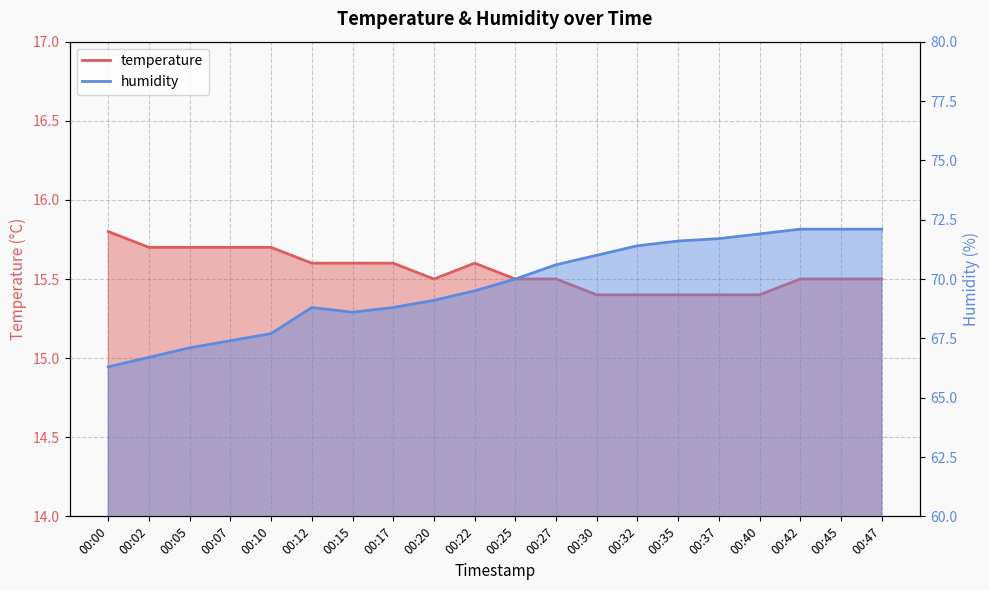

What is the difference between the highest and lowest values at 00:30?

55.6